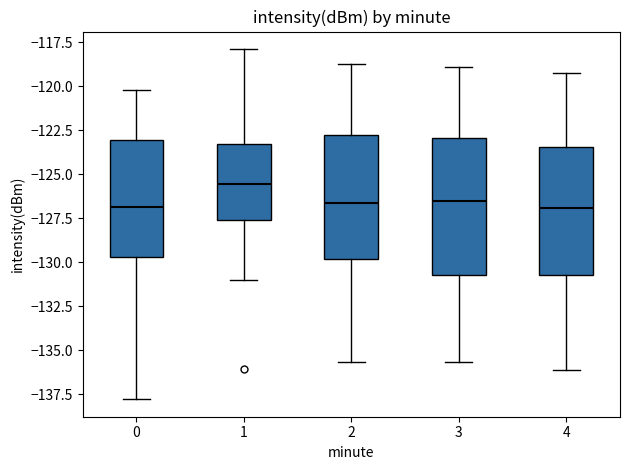

Comparing the boxes themselves (not the whiskers), which one is the tallest?

3